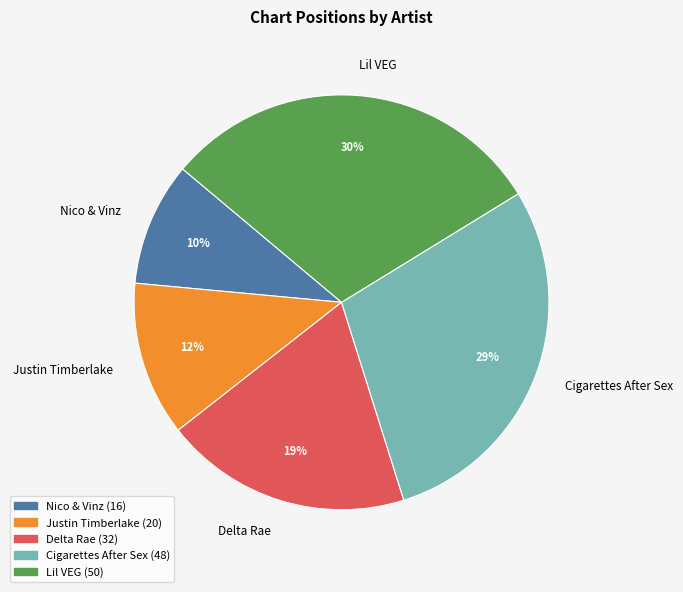

Approximately how many times larger is the value at Justin Timberlake compared to Lil VEG?

0.4